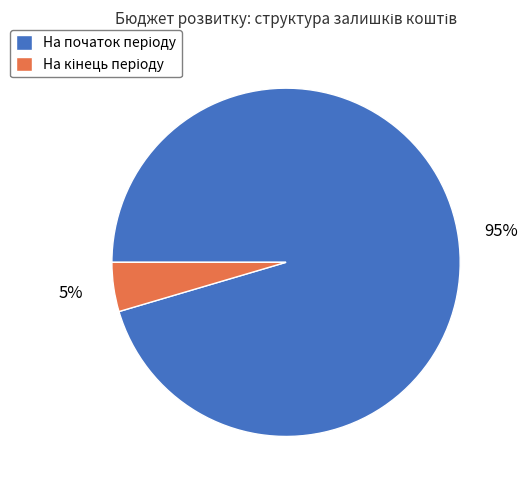

Does any single category account for the majority?

Yes